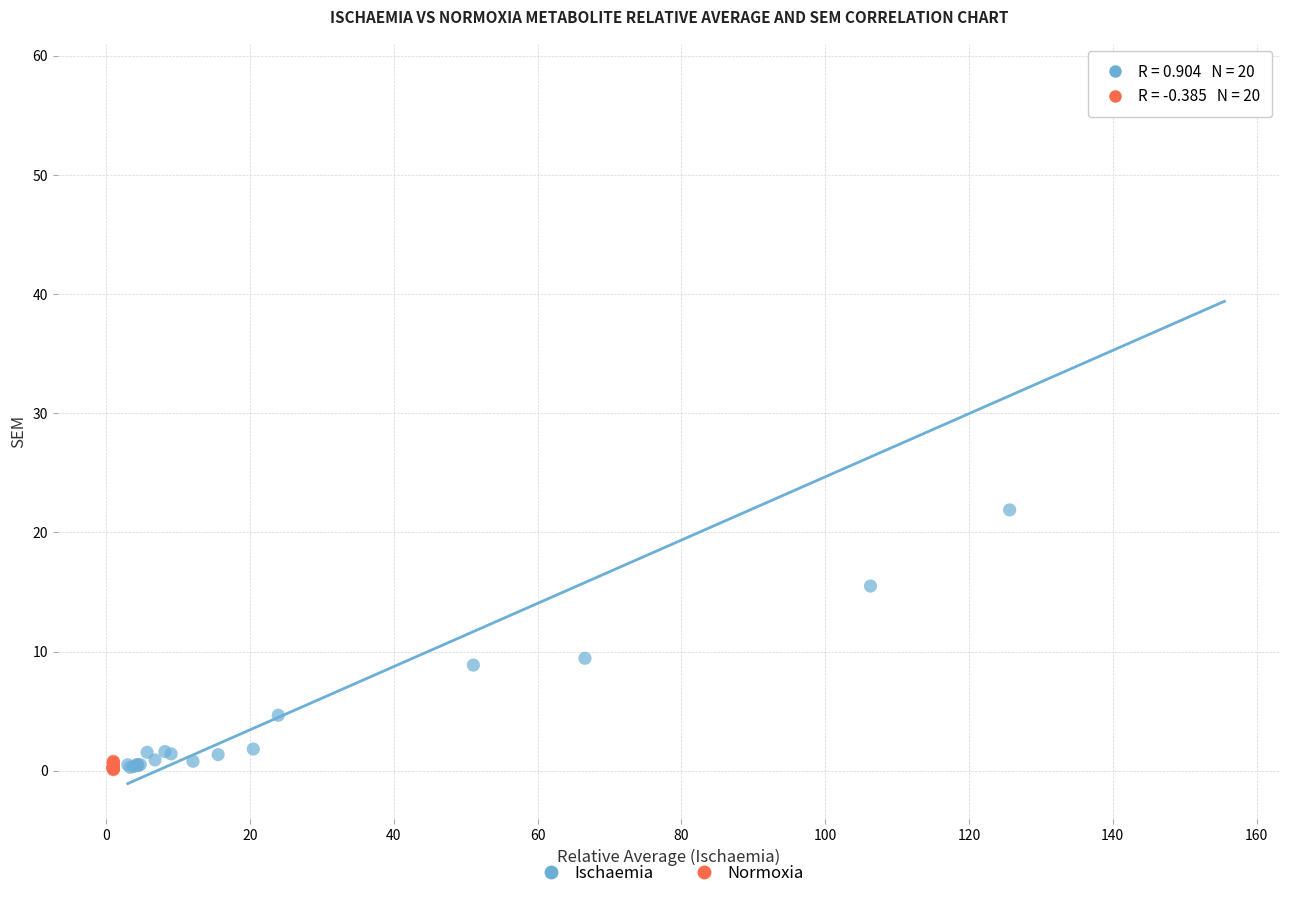

Which series reaches the maximum Y coordinate?

Ischaemia